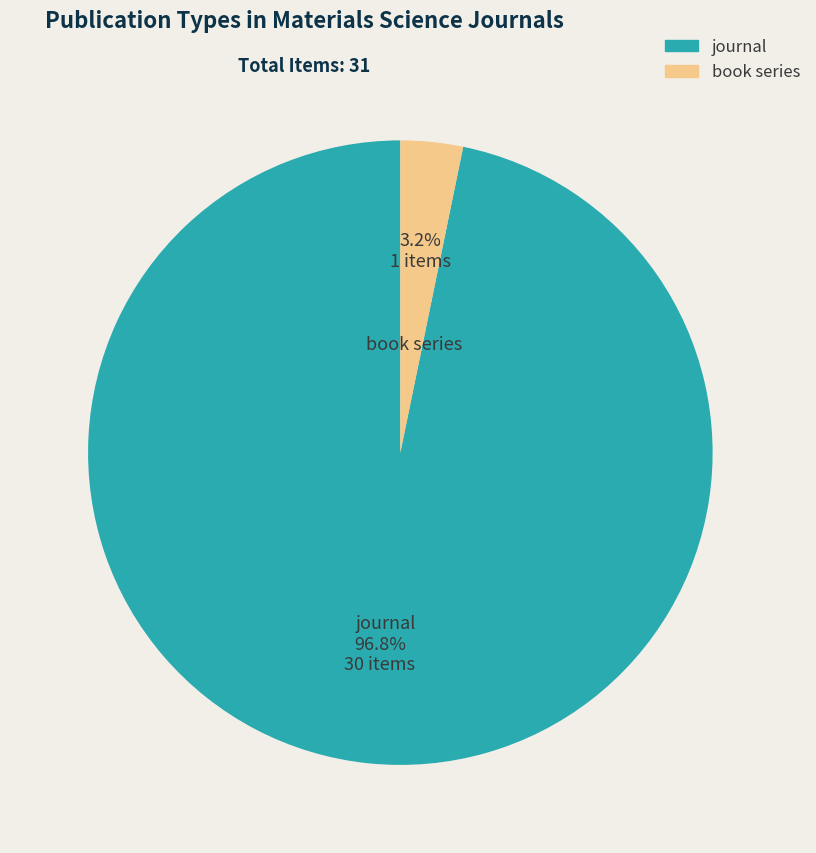

The journal slice represents 90% of the pie. True or false?

False